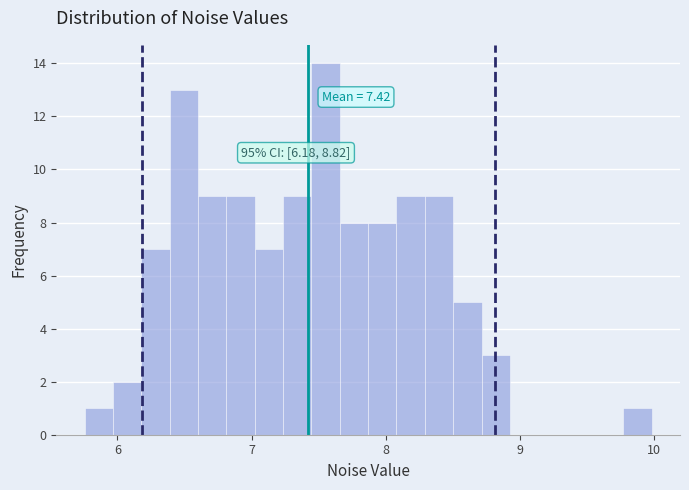

Around what value on the x-axis is the tallest bar? Give the approximate position of its centre, as read against the axis.

7.6